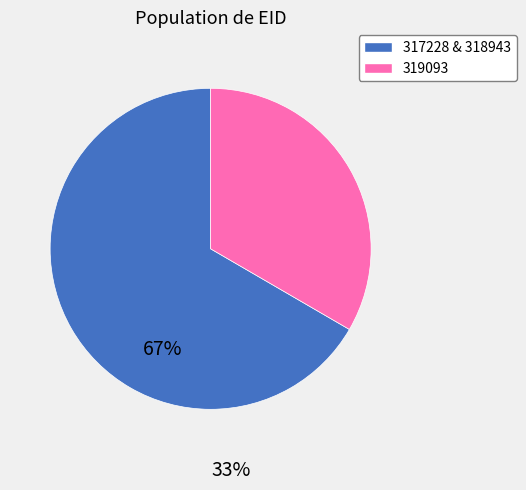

Does any single category account for the majority?

Yes